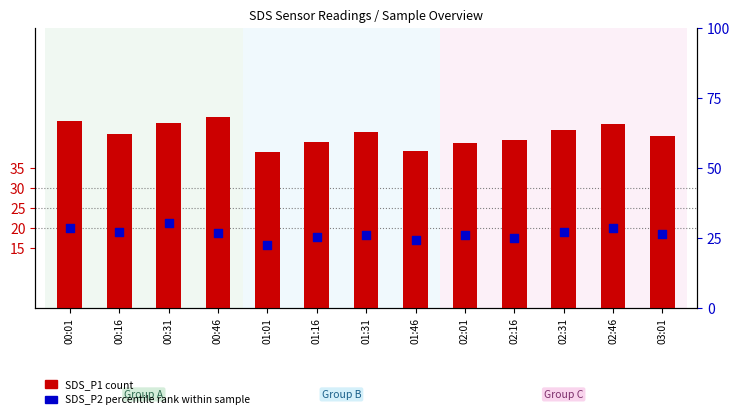

Which series has the widest spread of Y values?

SDS_P1 count